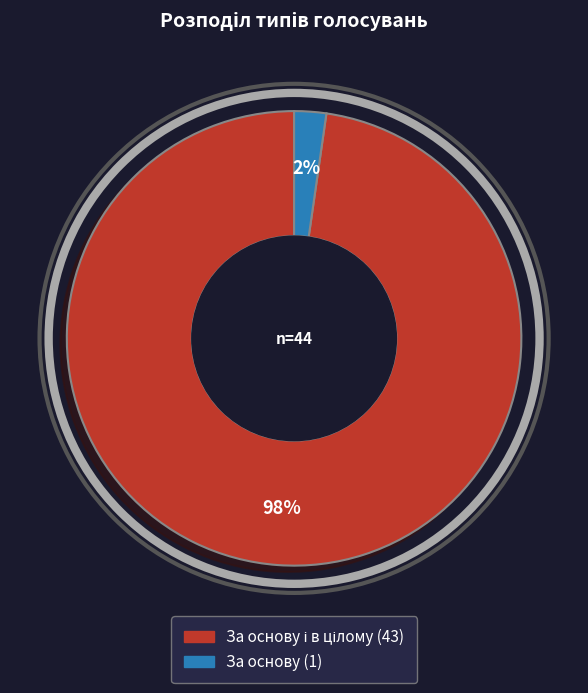

Does any single category account for the majority?

Yes